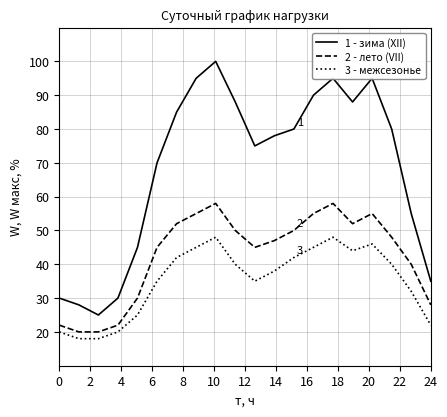

True or false: 2 - лето (VII) has more than 1 points higher than both neighbors.

True